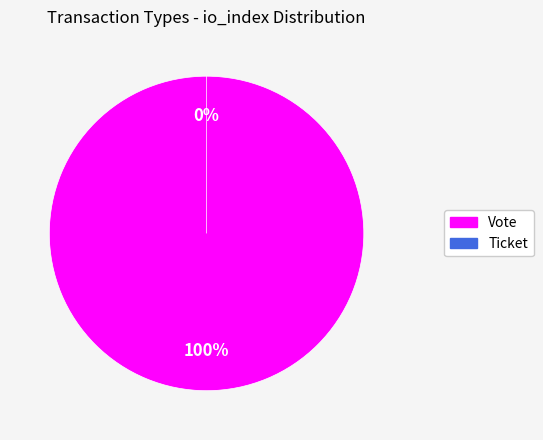

What is the total percentage of Vote and Ticket?

100.0%